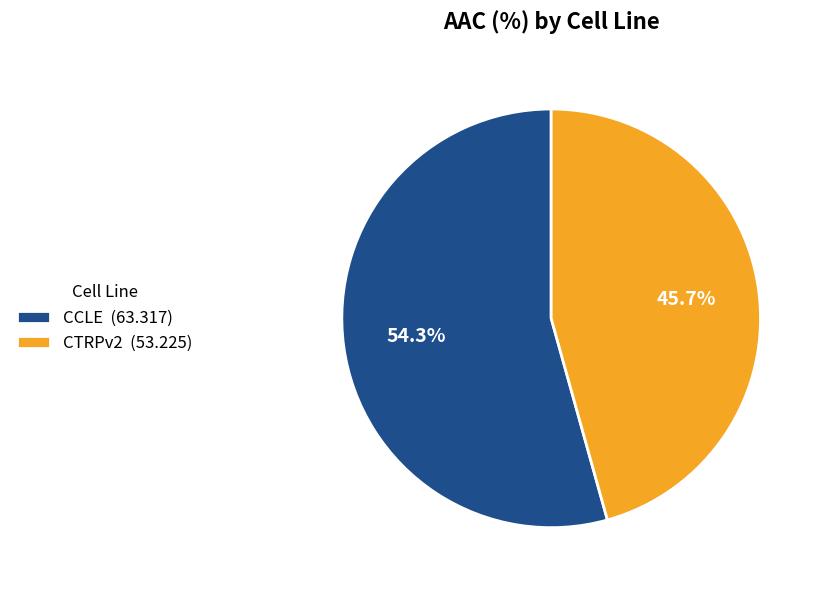

To the nearest percent, what is the difference between the CTRPv2 and CCLE slice percentages?

9%